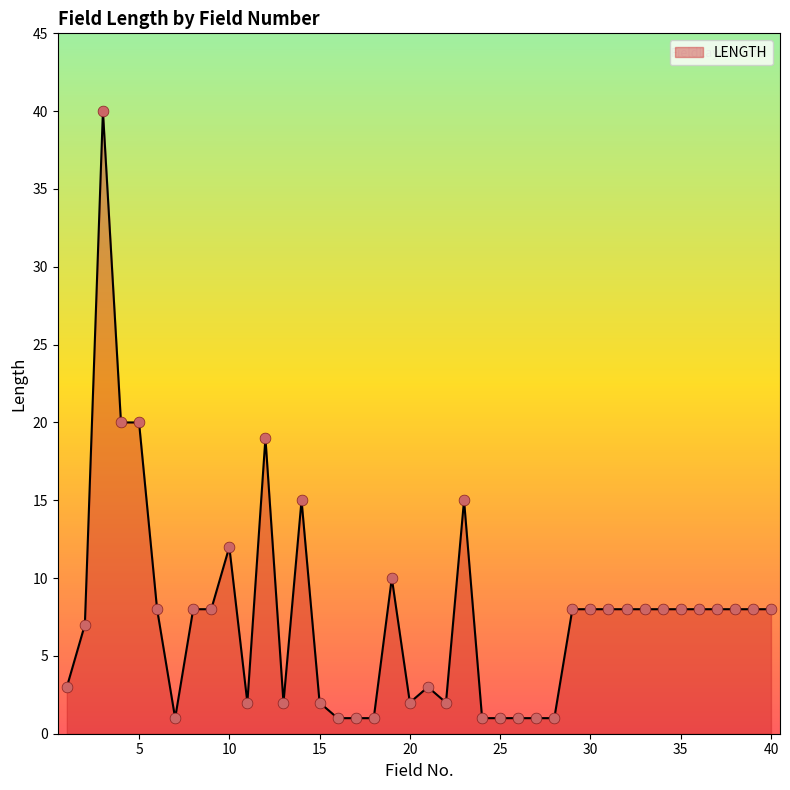

What is the greatest value displayed?

40